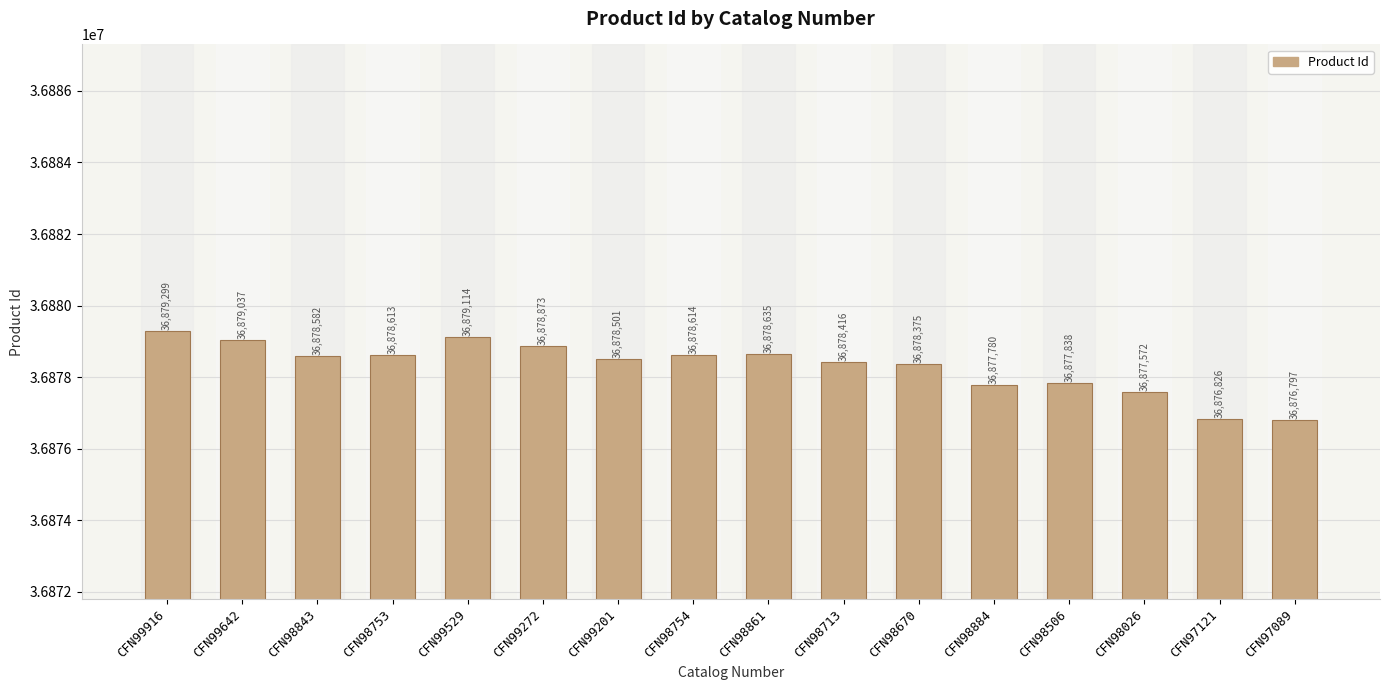

Rank the categories by value from highest to lowest.

CFN99916, CFN99529, CFN99642, CFN99272, CFN98861, CFN98754, CFN98753, CFN98843, CFN99201, CFN98713, CFN98670, CFN98506, CFN98884, CFN98026, CFN97121, CFN97089